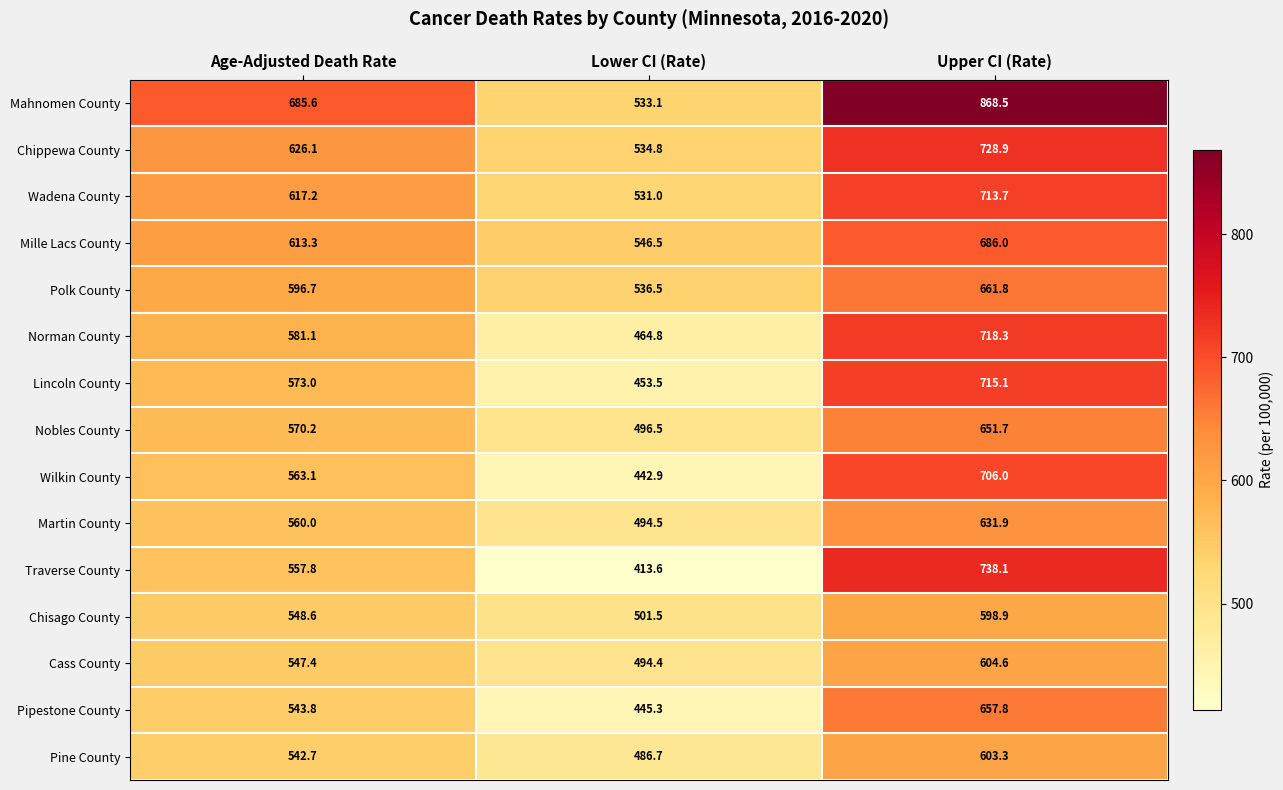

Which category has the lowest value across all series?

Lower CI (Rate)